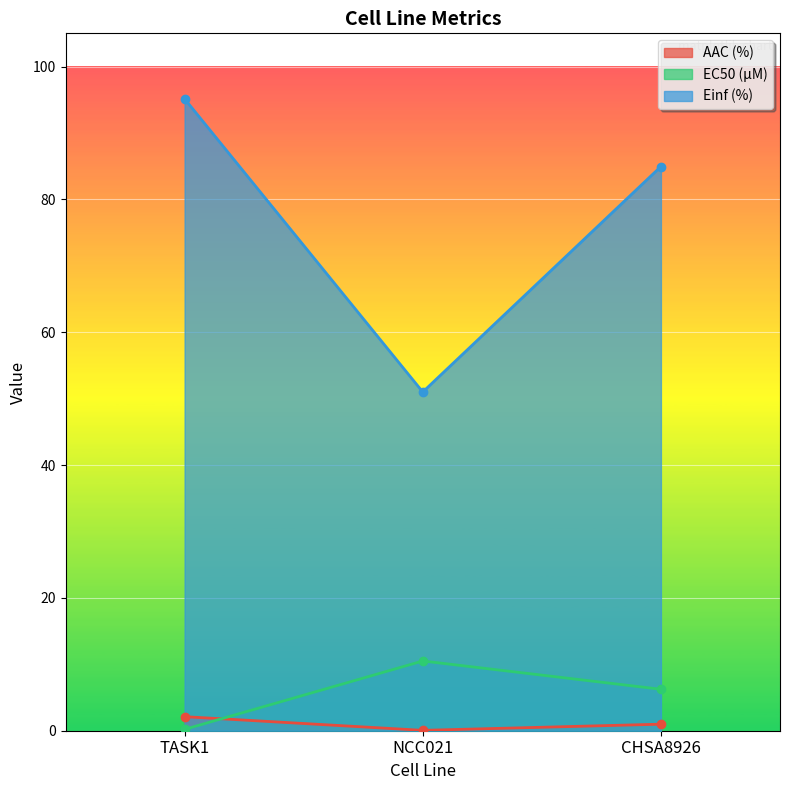

Reading right to left, list all the values displayed in this chart.

AAC (%): CHSA8926=1.0	NCC021=0.1	TASK1=2.1
EC50 (µM): CHSA8926=6.2	NCC021=10.5	TASK1=0.2
Einf (%): CHSA8926=85.0	NCC021=51.0	TASK1=95.1